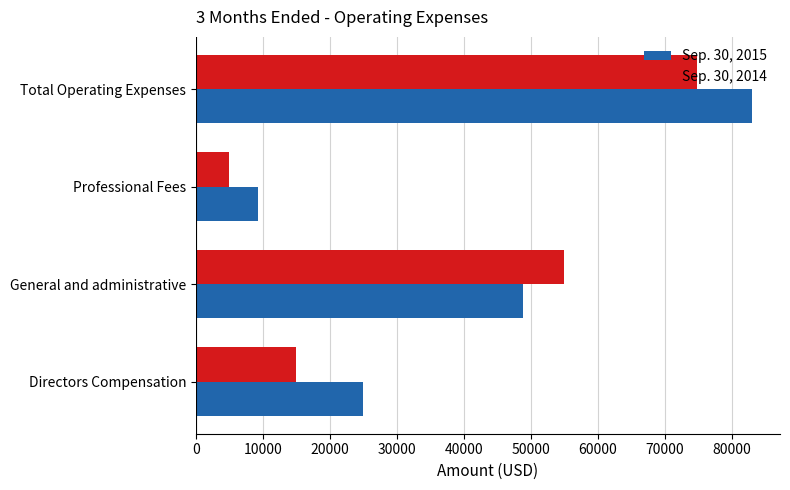

Which series has the largest total across all categories?

Sep. 30, 2015